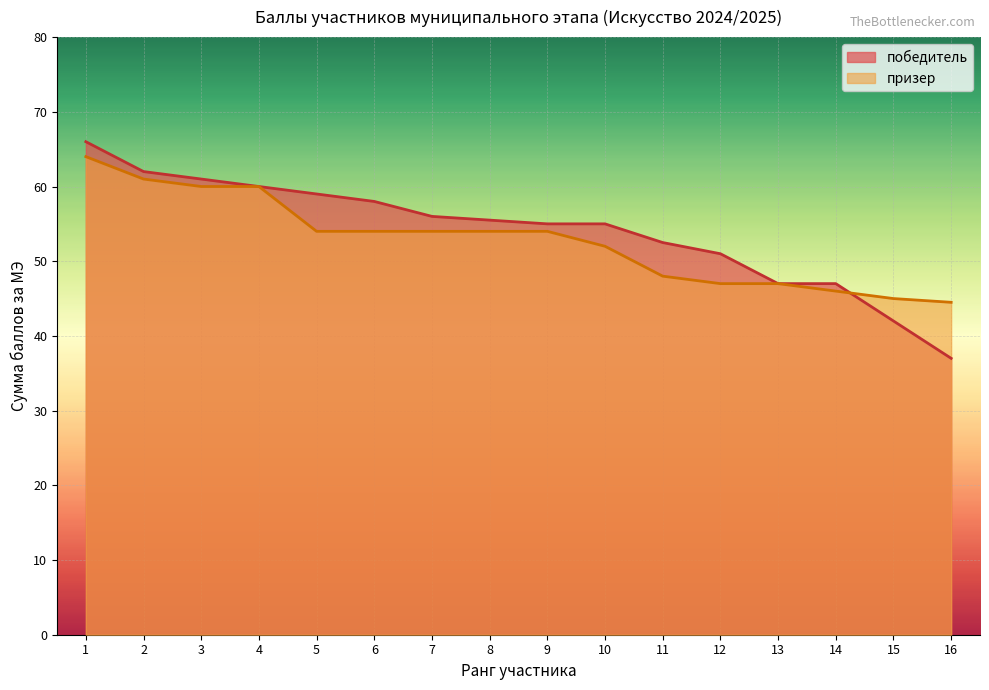

What is the value of the призер point at the 1st from the left?

64.0